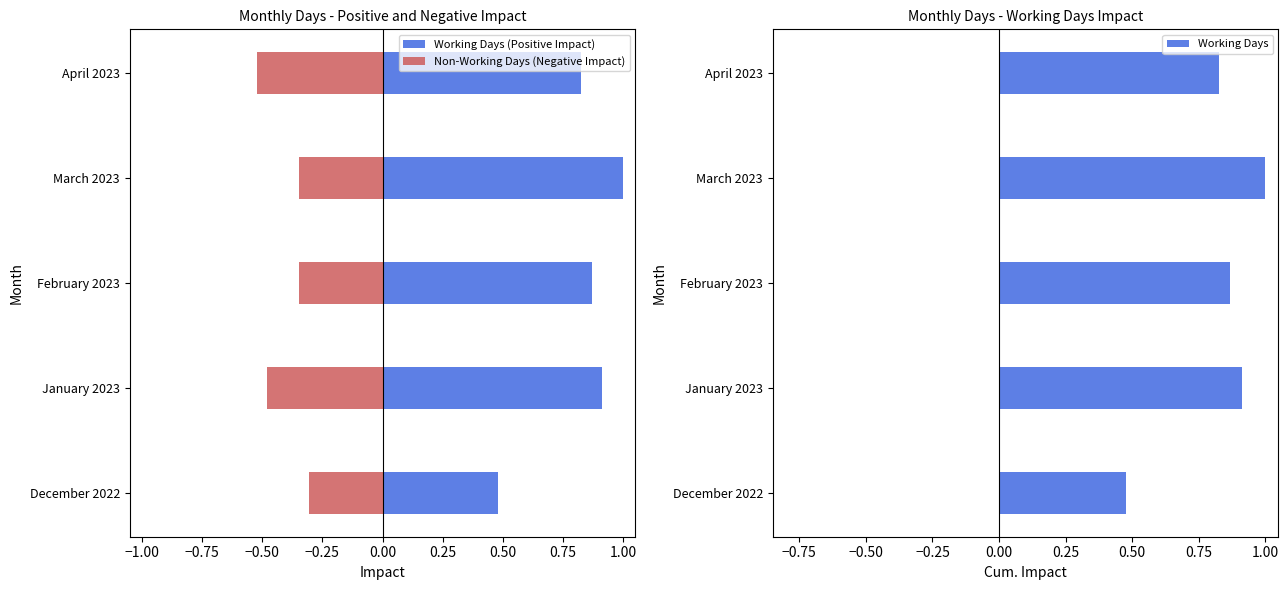

True or false: Working Days has a value of 1.0 at March 2023.

True